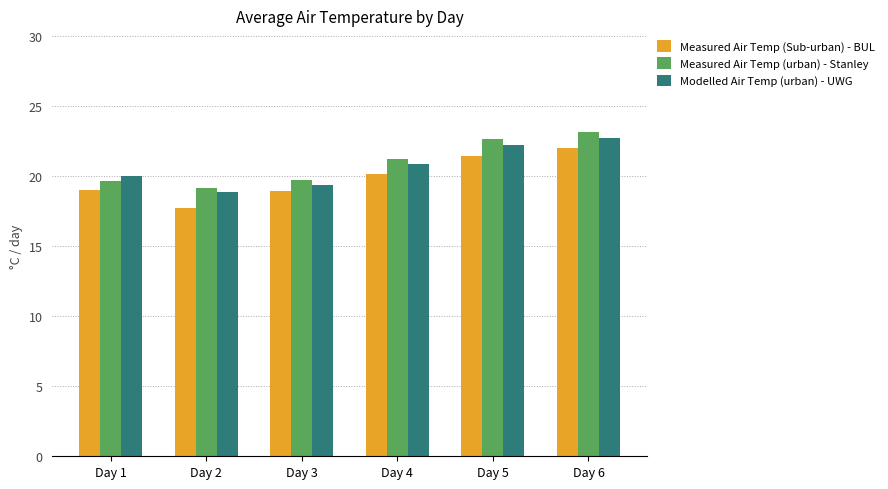

List the series in order of their overall mean, highest first.

Measured Air Temp (urban) - Stanley, Modelled Air Temp (urban) - UWG, Measured Air Temp (Sub-urban) - BUL